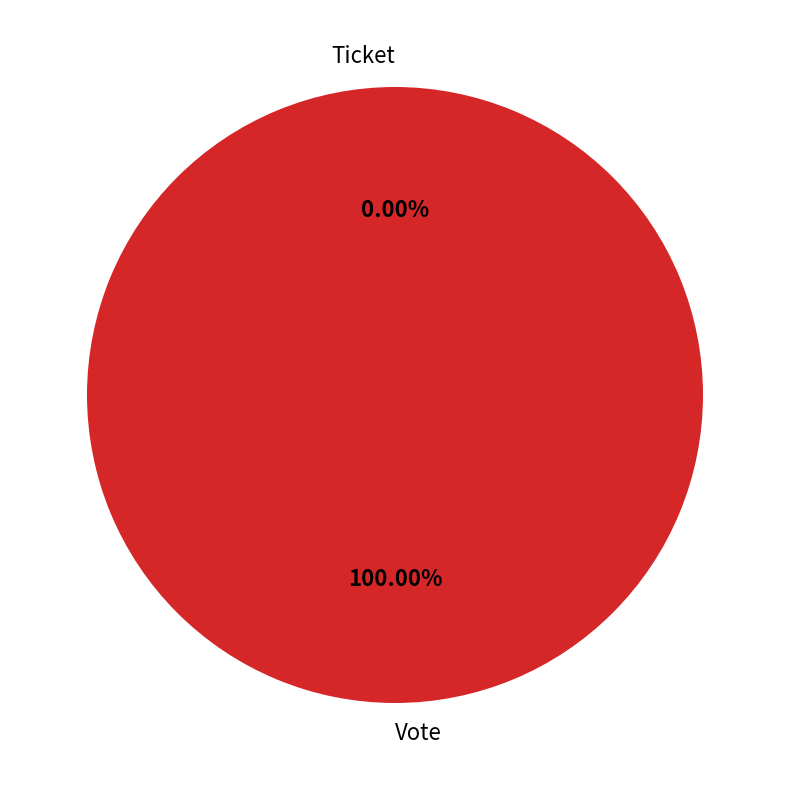

How many slices are in this pie chart?

2